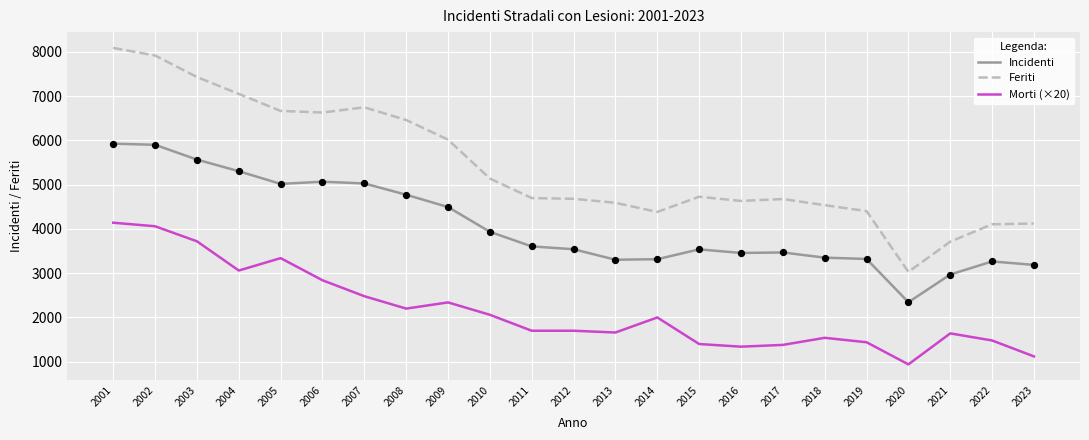

Is the value of Morti (×20) at 2019 greater than the value of Incidenti at 2013?

No